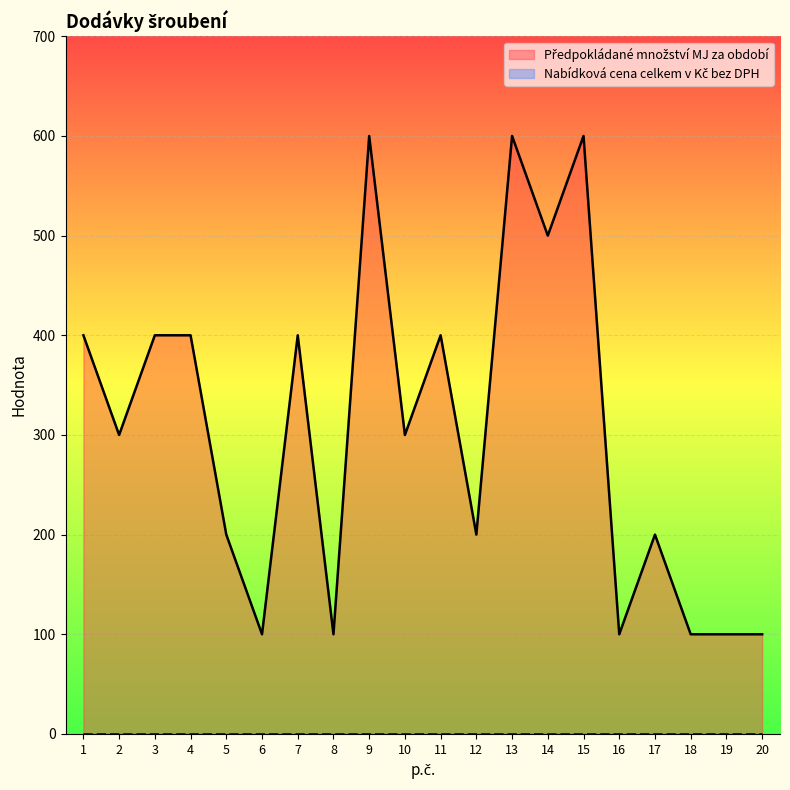

What is the greatest value displayed?

600